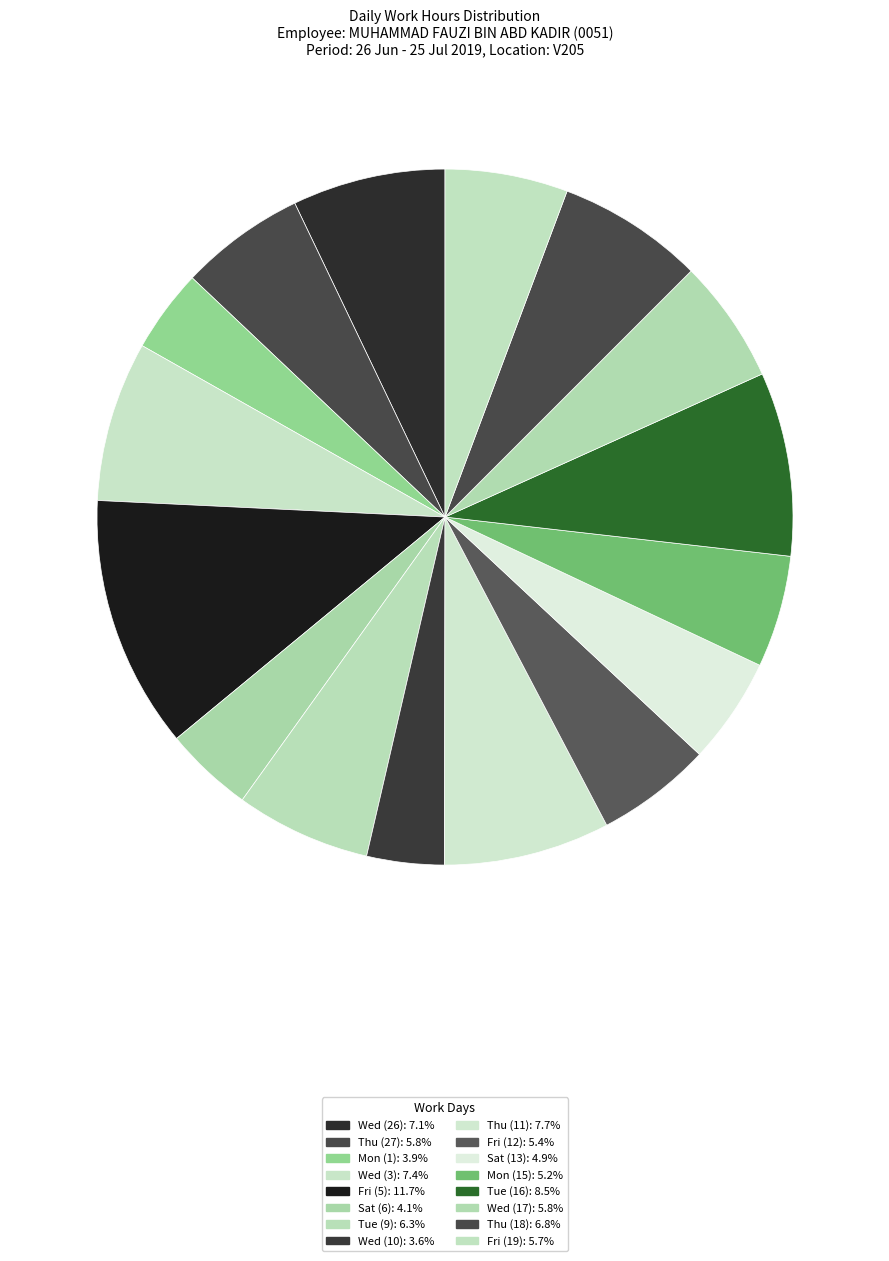

To the nearest percent, what portion does Mon (15) represent?

5%